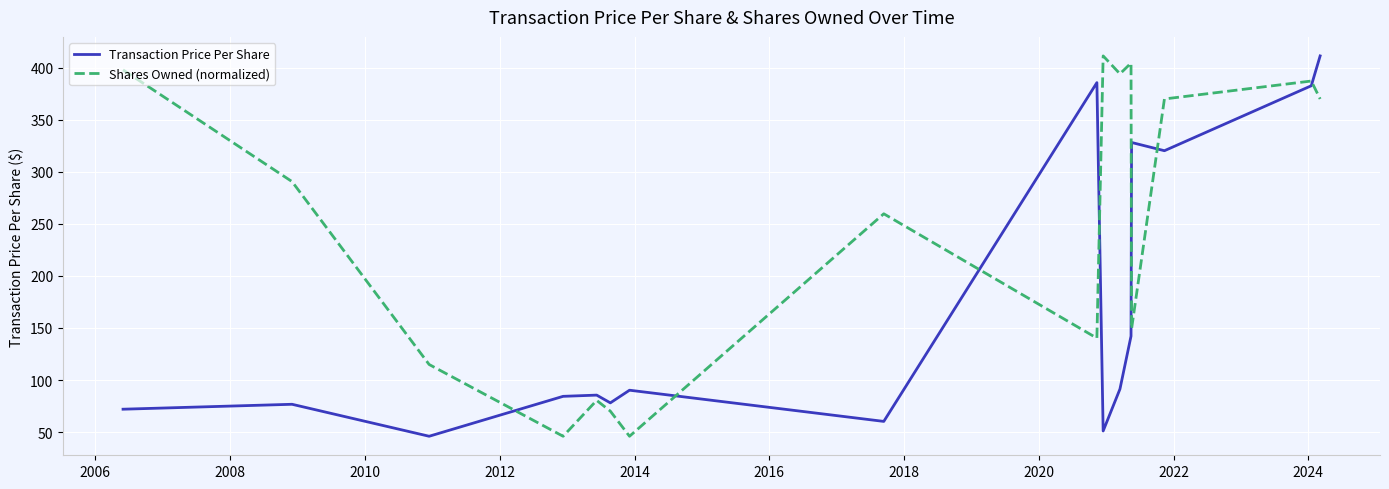

Rank the series by their average value, from lowest to highest.

Transaction Price Per Share, Shares Owned (normalized)